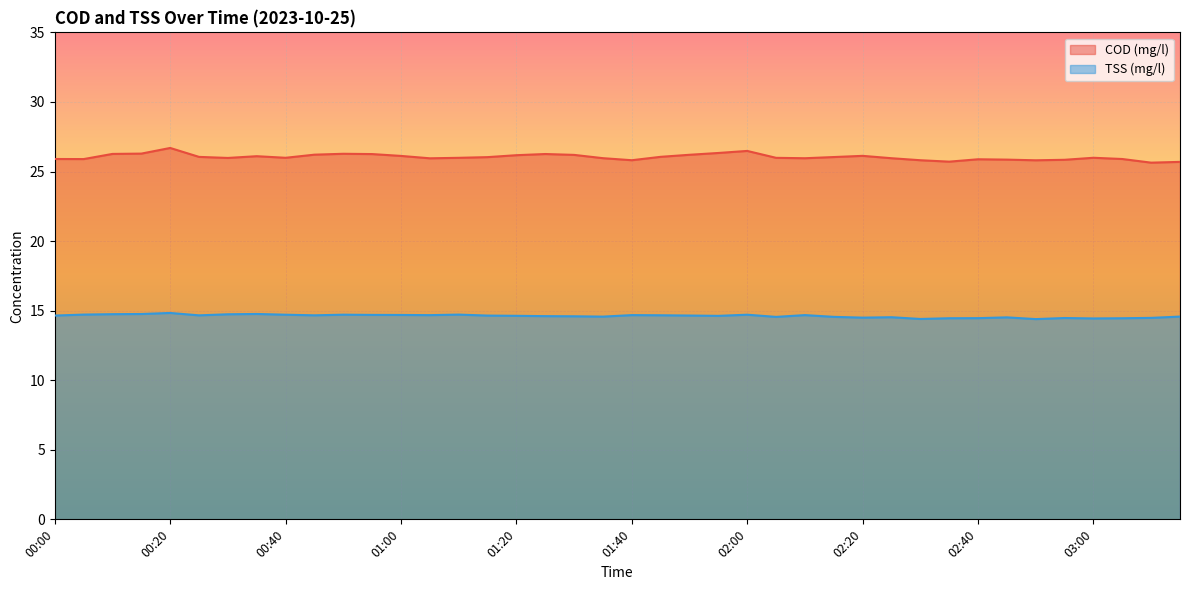

What is the smallest value displayed?

14.4